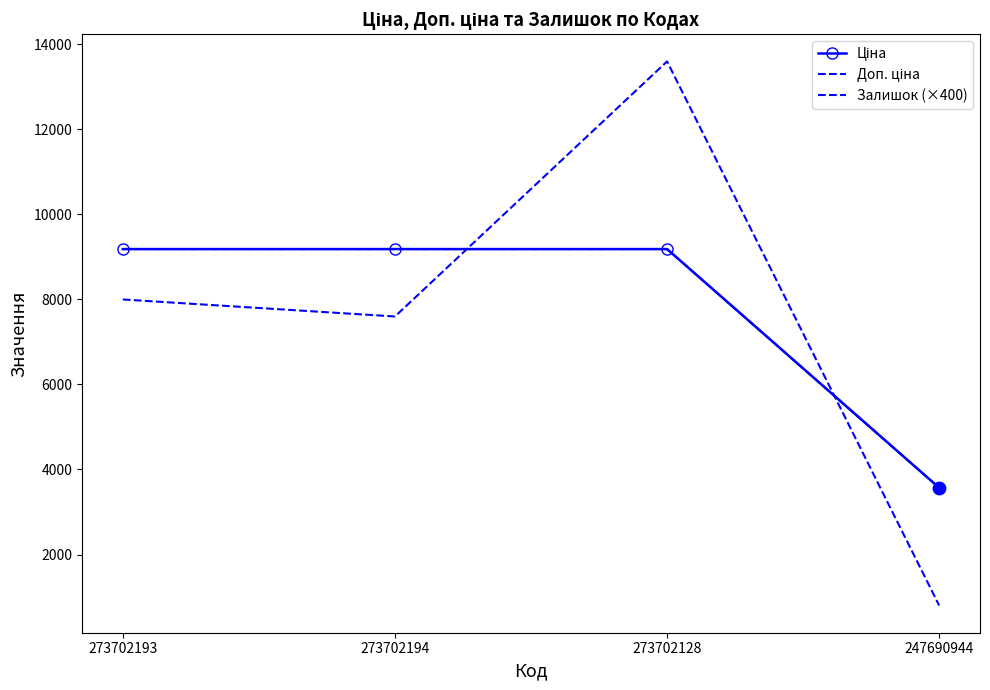

What is the total value across all series at 273702193?

26371.7